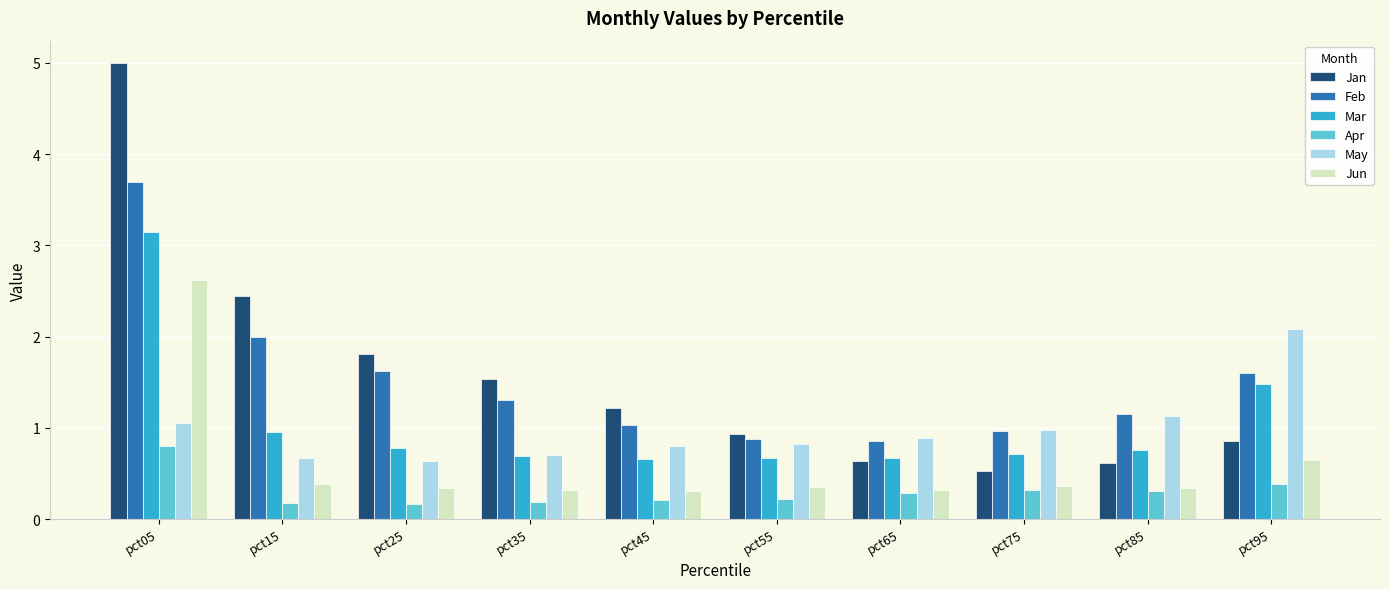

True or false: Mar has a value of 1.3 at pct85.

False